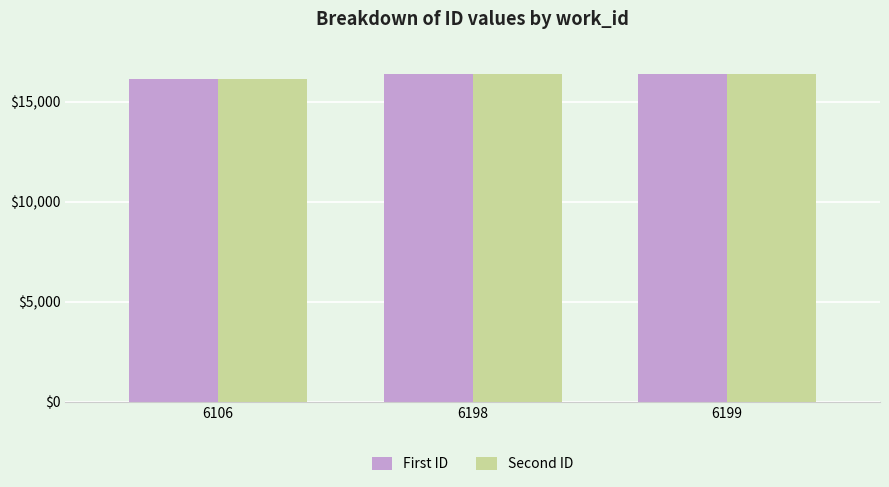

What is the lowest value of the First ID series?

16137